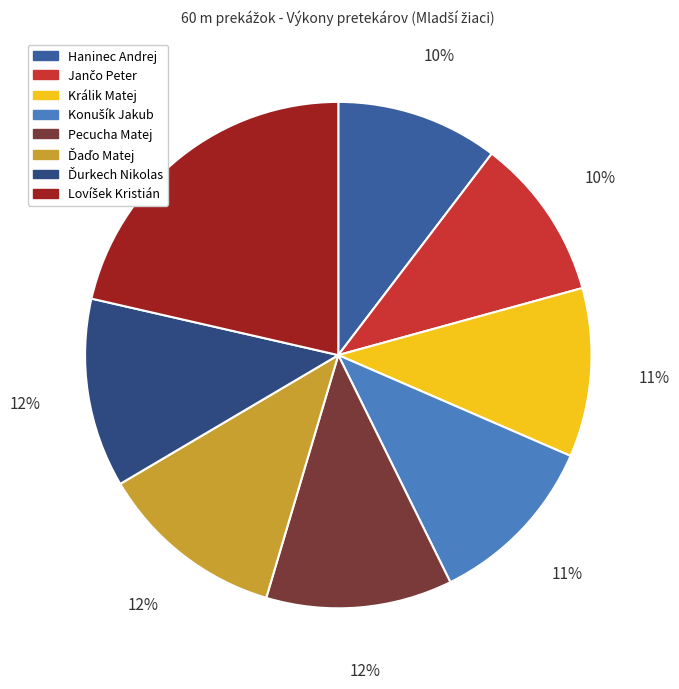

The Pecucha Matej slice represents 18% of the pie. True or false?

False